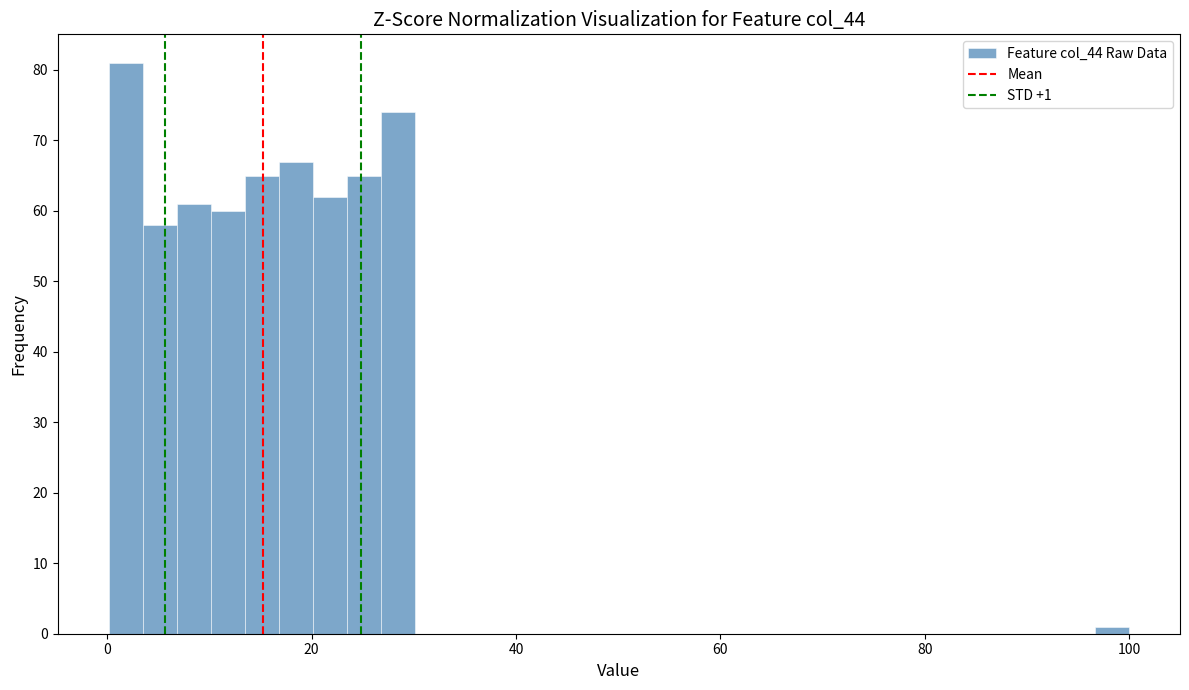

Around what value on the x-axis is the tallest bar? Give the approximate position of its centre, as read against the axis.

2